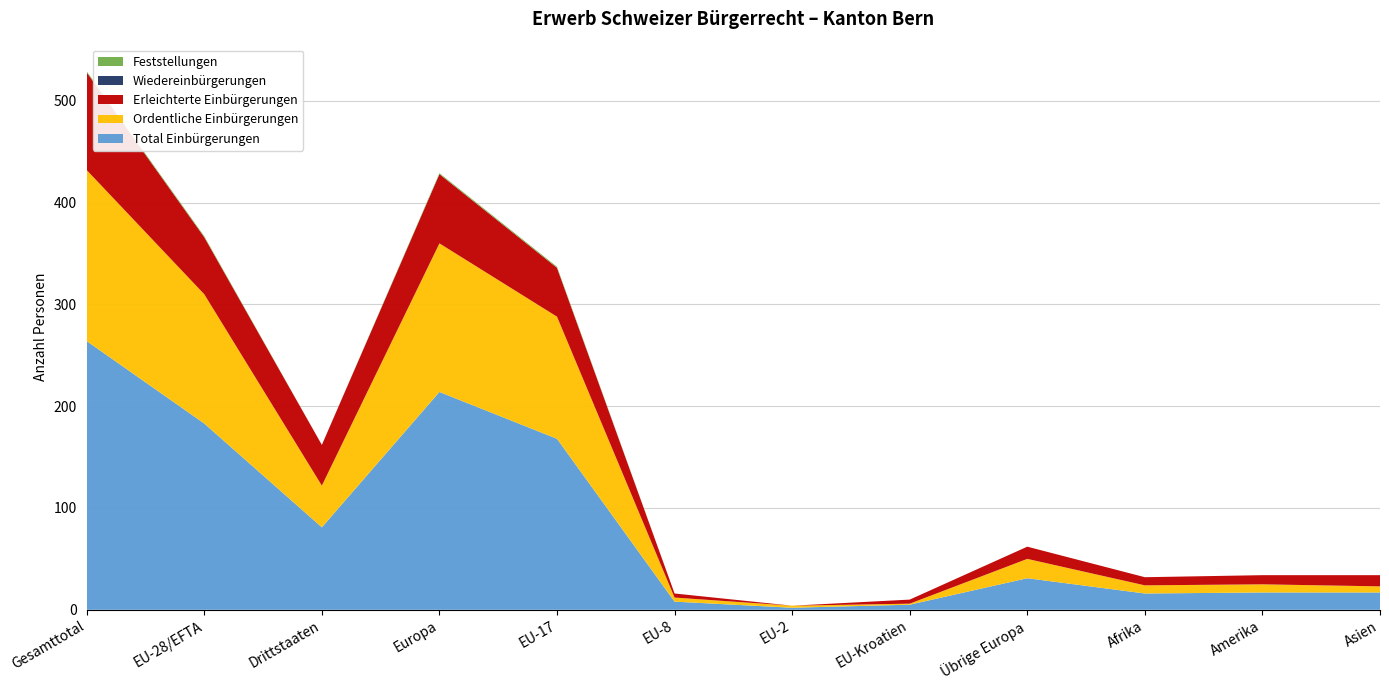

Reading right to left, extract all data points from this chart.

Total Einbürgerungen: 17	17	16	31	5	2	8	168	214	81	183	264
Ordentliche Einbürgerungen: 6	8	8	19	1	2	4	120	146	41	127	168
Erleichterte Einbürgerungen: 11	9	8	12	4	0	4	48	68	40	56	96
Wiedereinbürgerungen: 0	0	0	0	0	0	0	0	0	0	0	0
Feststellungen: 0	0	0	0	0	0	0	1	1	0	1	1